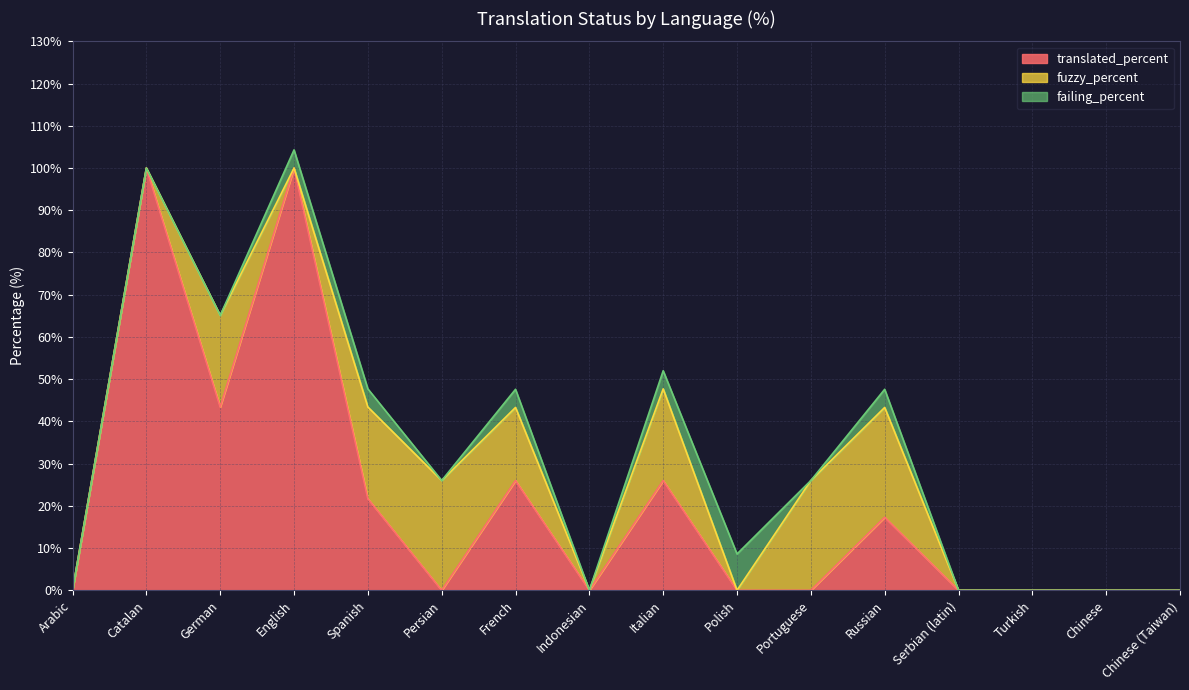

Rank the series by their average value, from highest to lowest.

translated_percent, fuzzy_percent, failing_percent